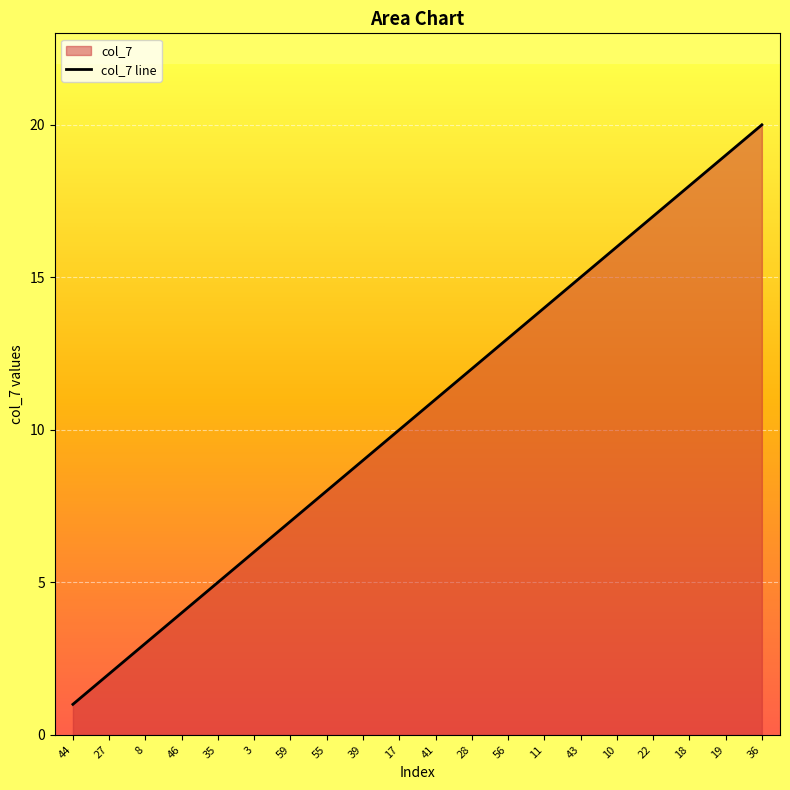

What is the label of the 19th point from the right?

27